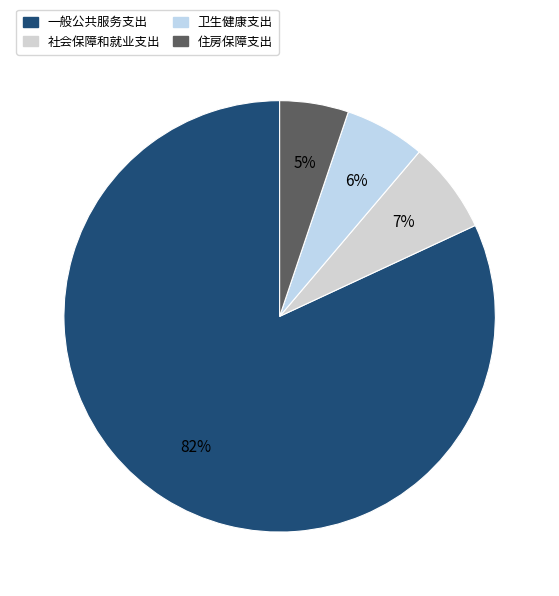

Is it true that 社会保障和就业支出 is 14% of the pie?

False